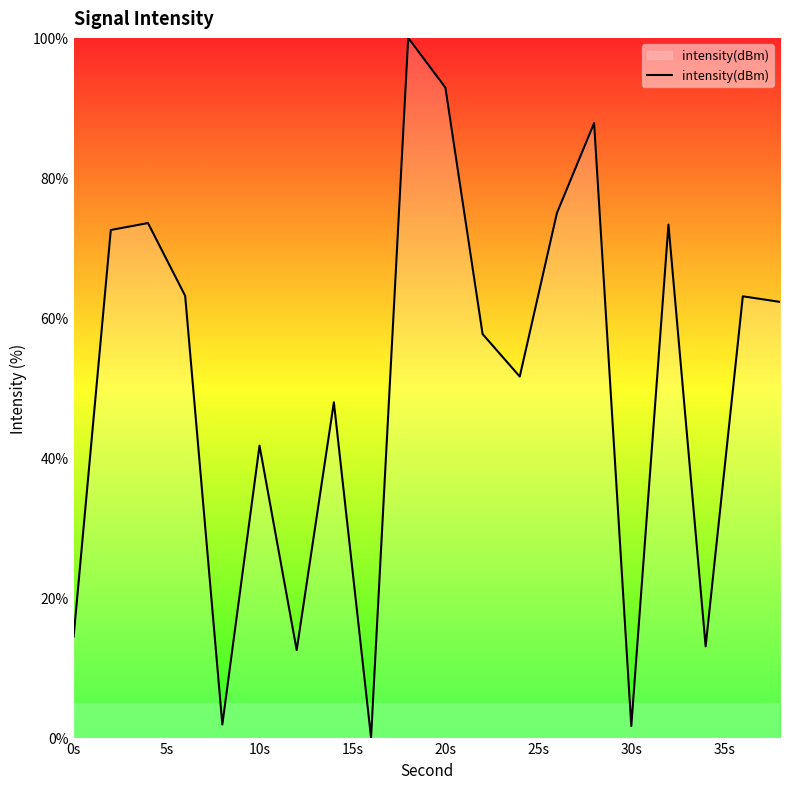

What is the difference between the maximum and minimum values?

100.0